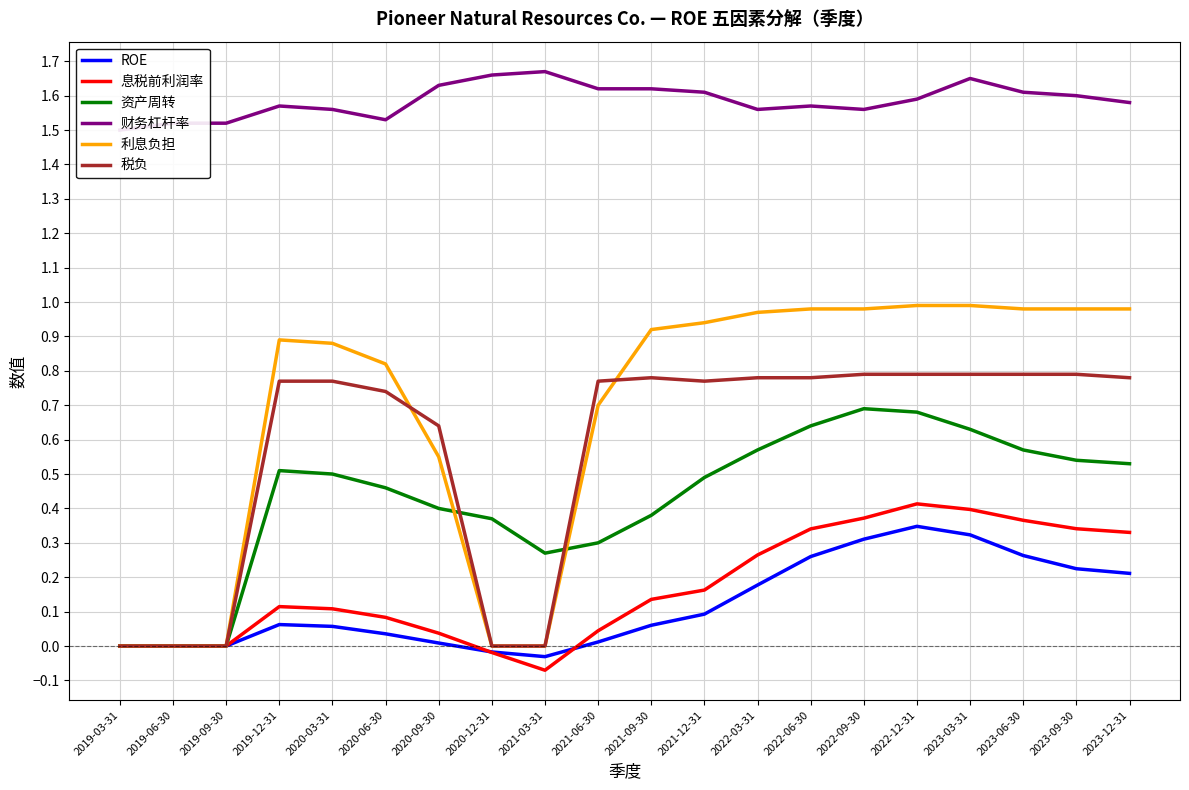

Which series has the largest range (max minus min)?

利息负担